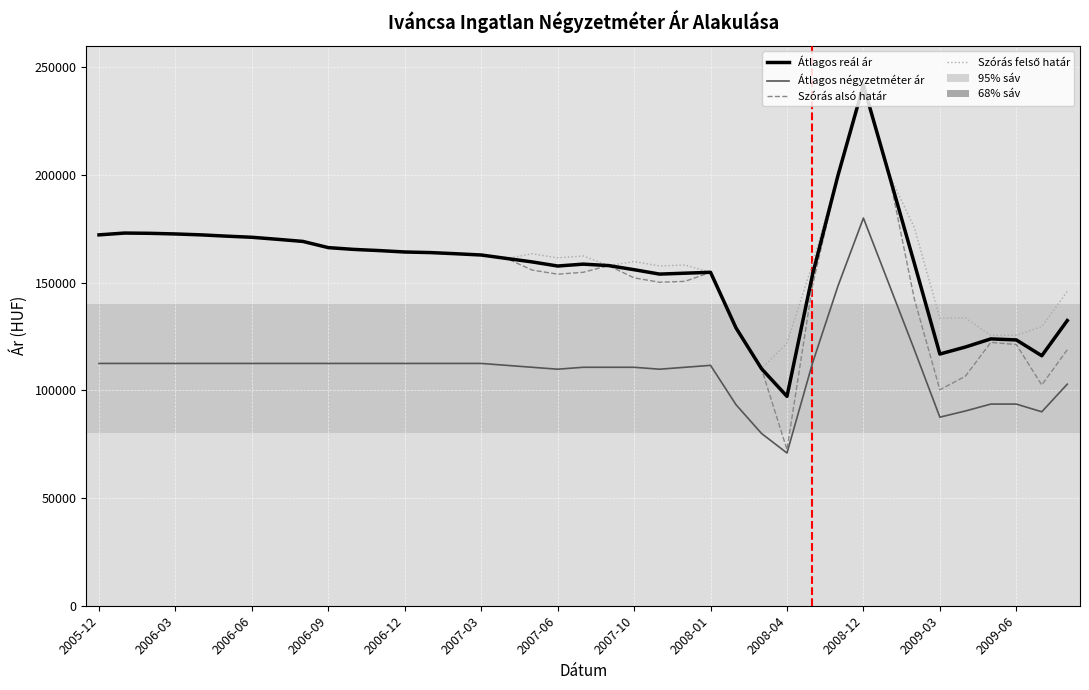

True or false: Átlagos négyzetméter ár and Átlagos reál ár cross at least once.

False